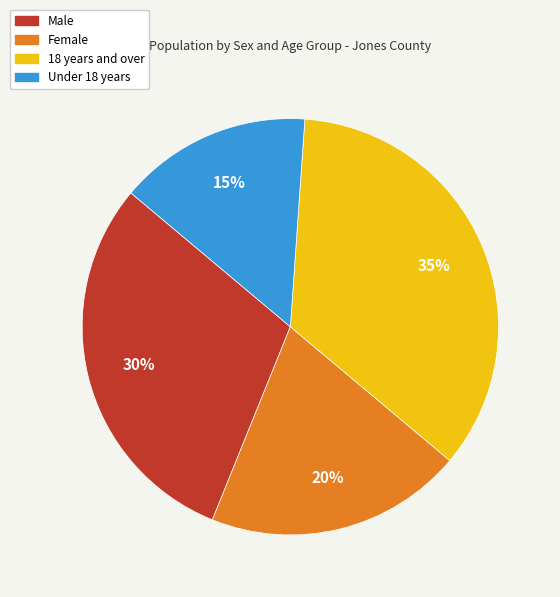

Is the sum of Male and 18 years and over greater than half?

Yes